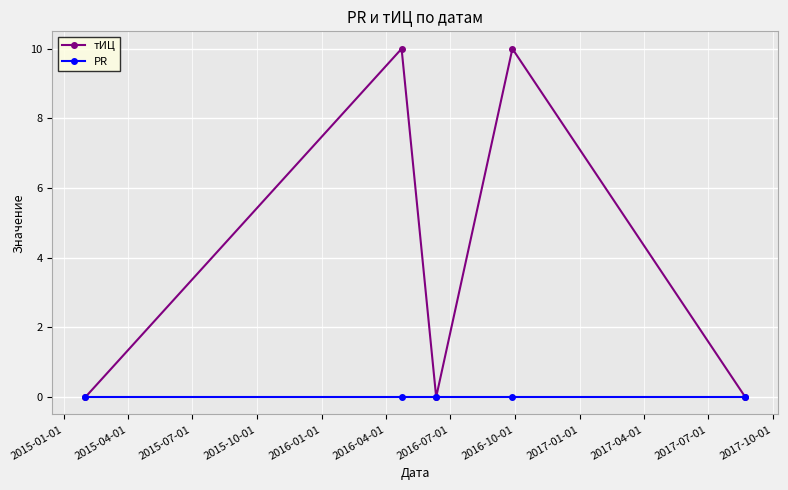

Reading right to left, list all the values displayed in this chart.

тИЦ: 0	10	0	10	0
PR: 0	0	0	0	0